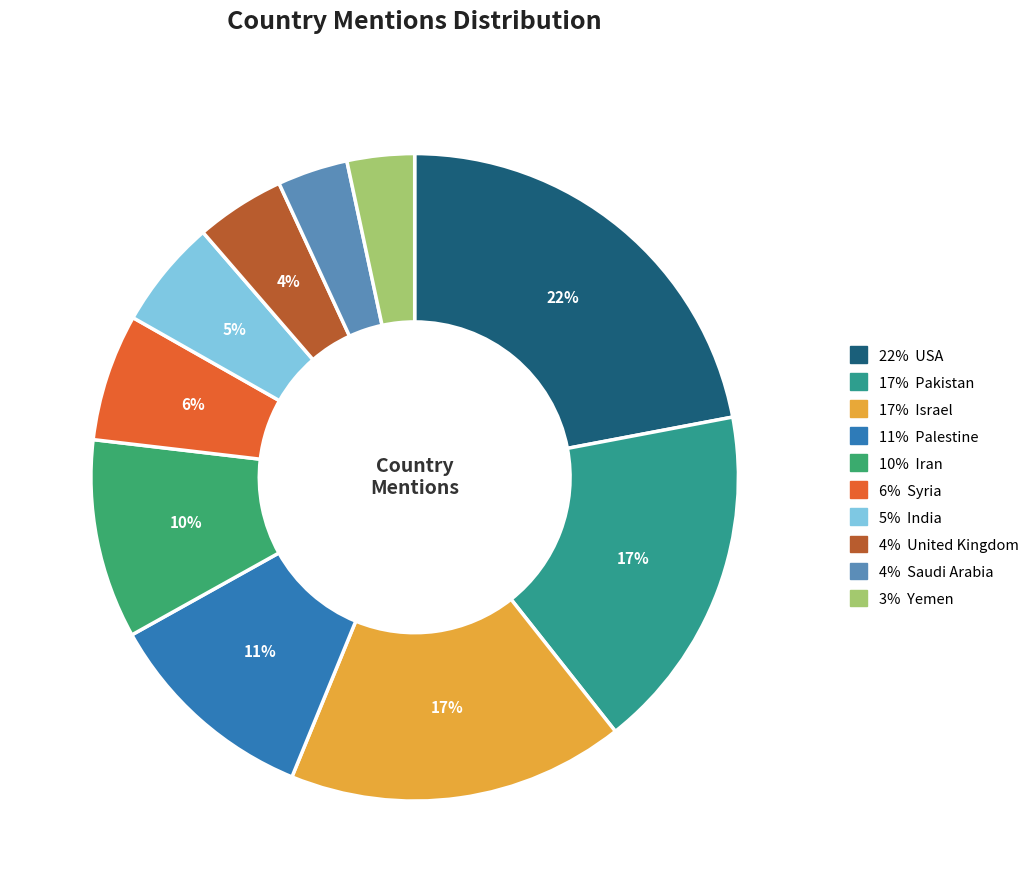

How many slices are in this pie chart?

10